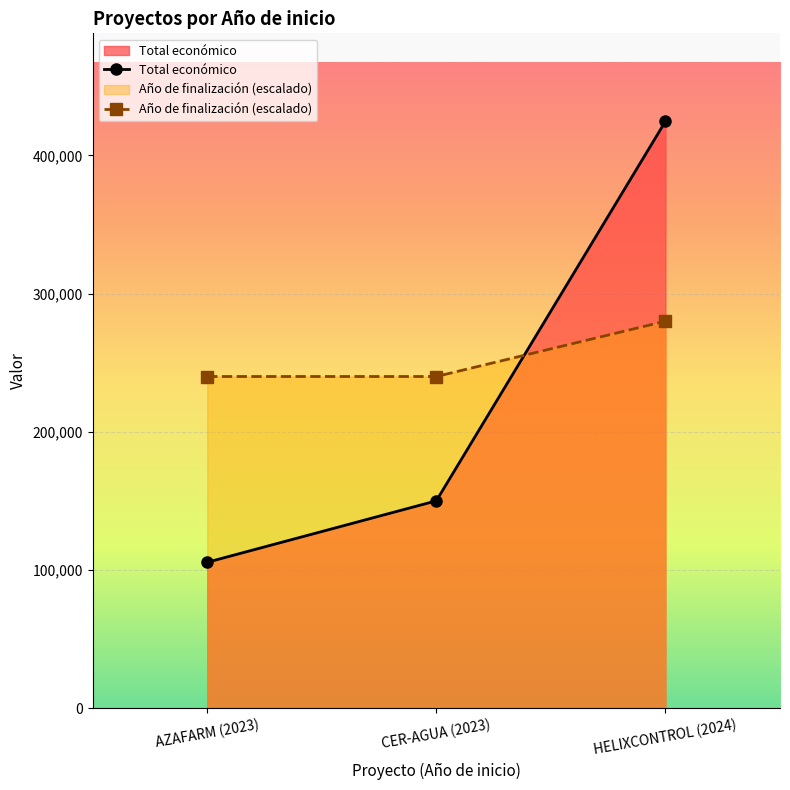

Reading left to right, what are all the values shown in this chart?

Total económico: AZAFARM (2023)=105516	CER-AGUA (2023)=150000	HELIXCONTROL (2024)=424720
Año de finalización (escalado): AZAFARM (2023)=240000	CER-AGUA (2023)=240000	HELIXCONTROL (2024)=280000